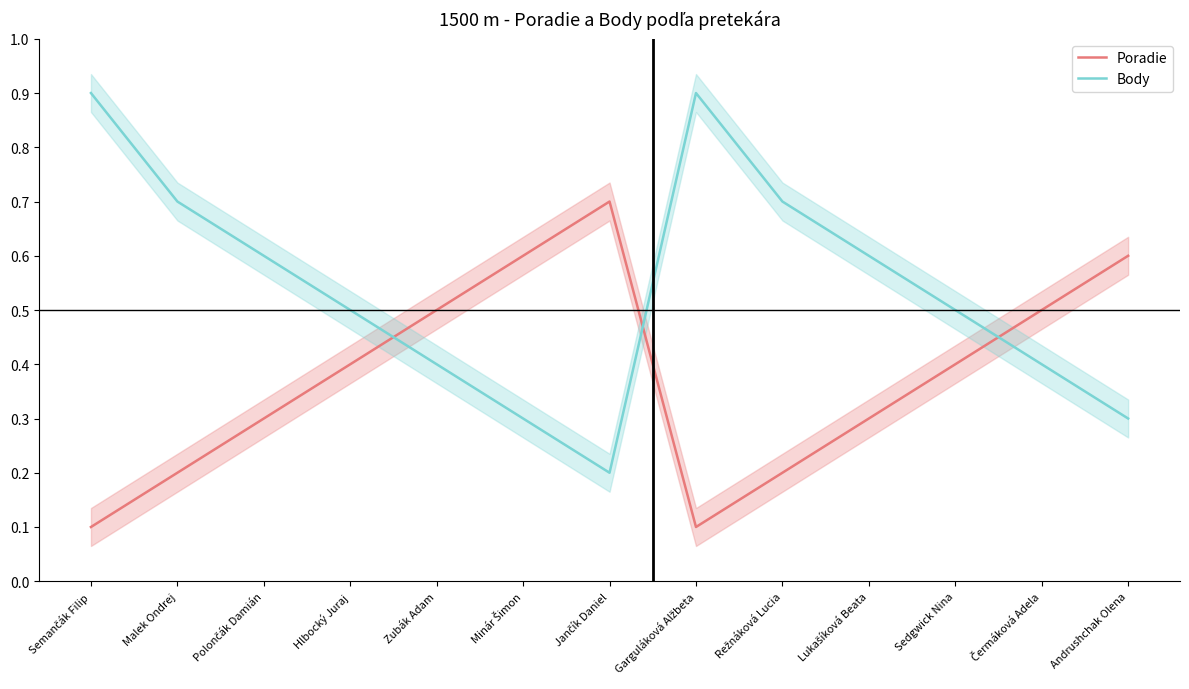

What is the total value across all series at Sedgwick Nina?

0.9